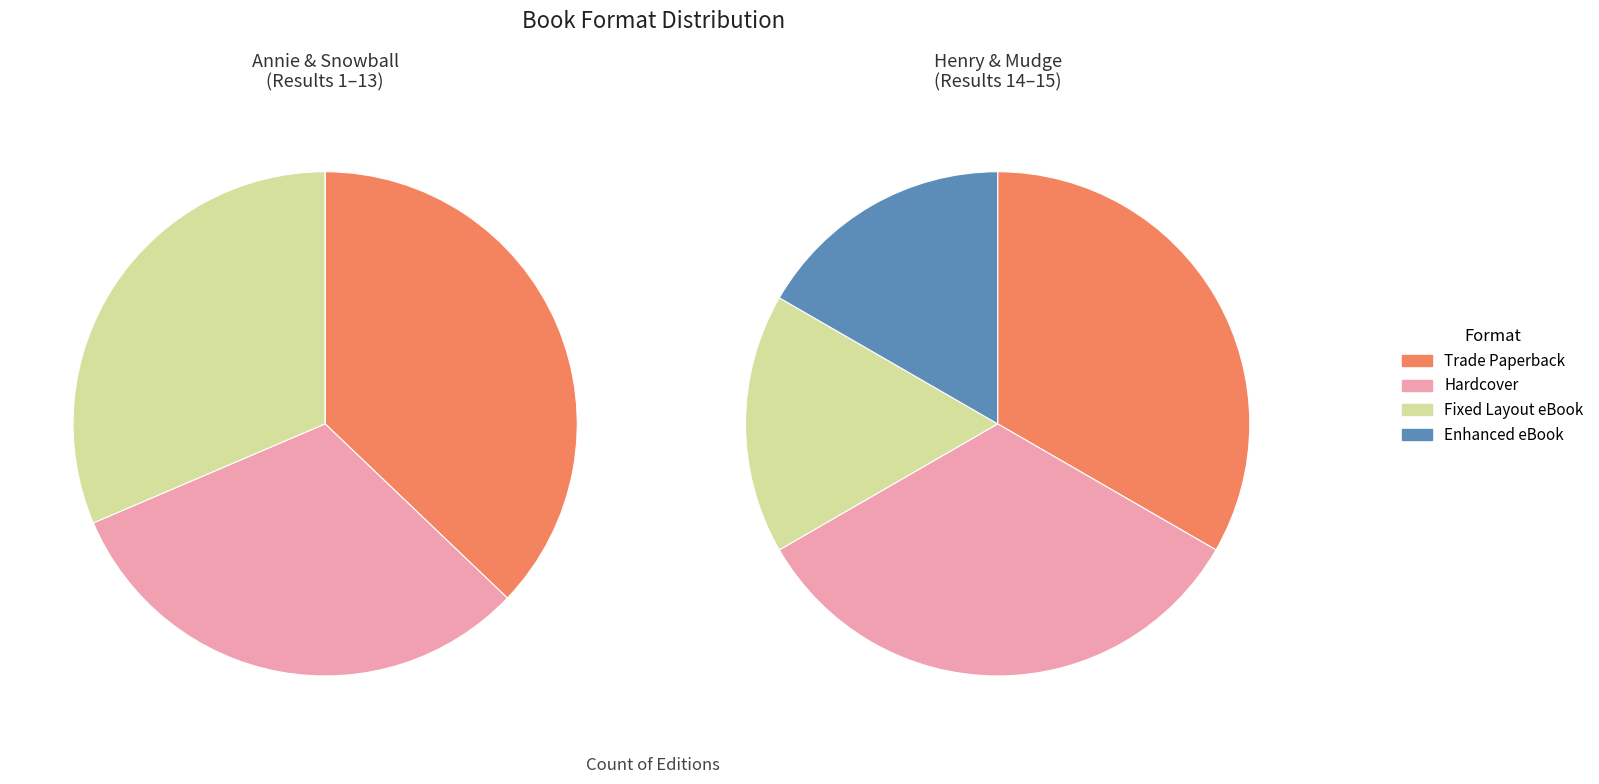

Is Trade Paperback the majority of the pie?

No